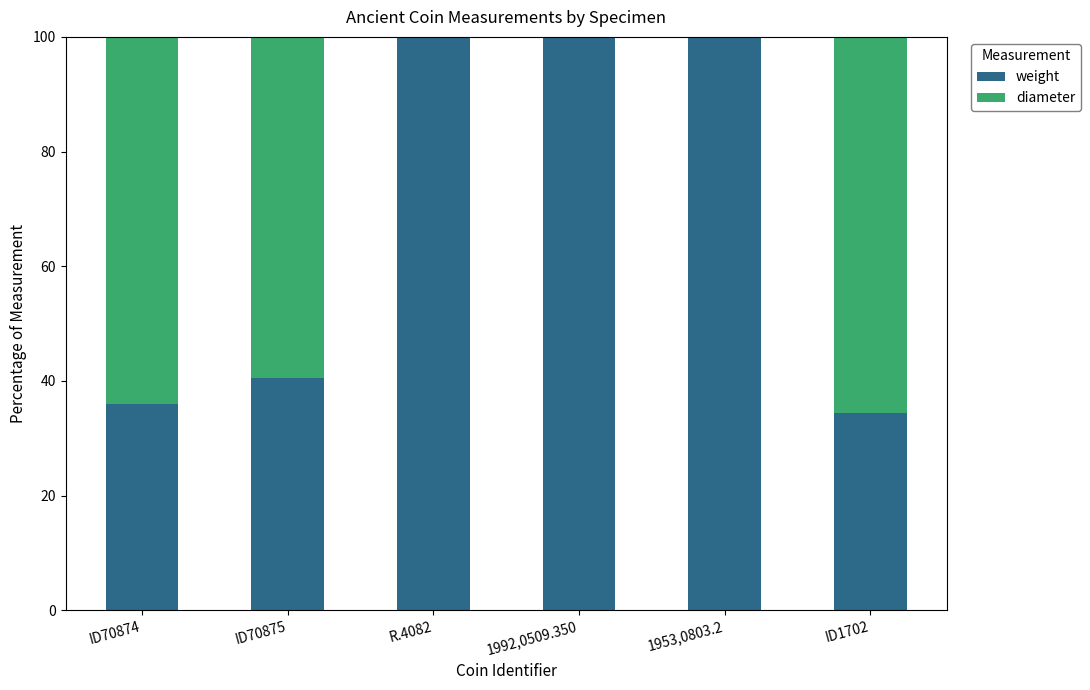

Are the bars grouped side by side (vs. stacked)?

No